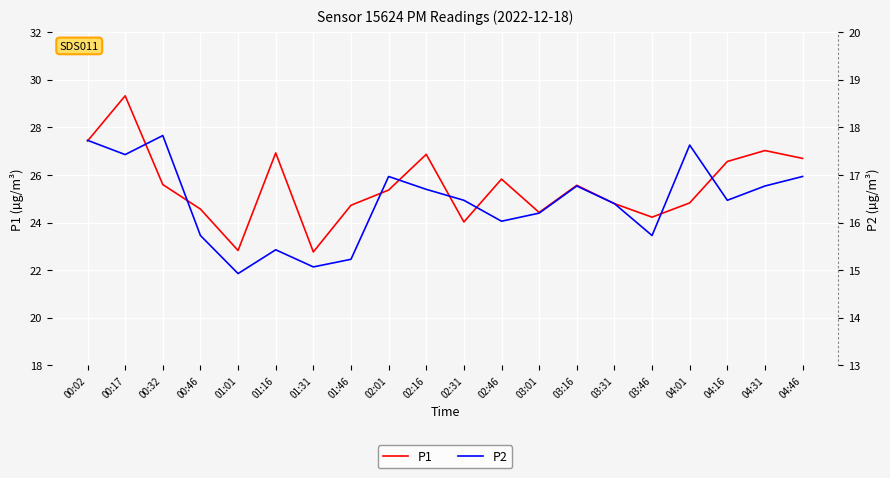

True or false: P1 and P2 intersect in this chart.

False